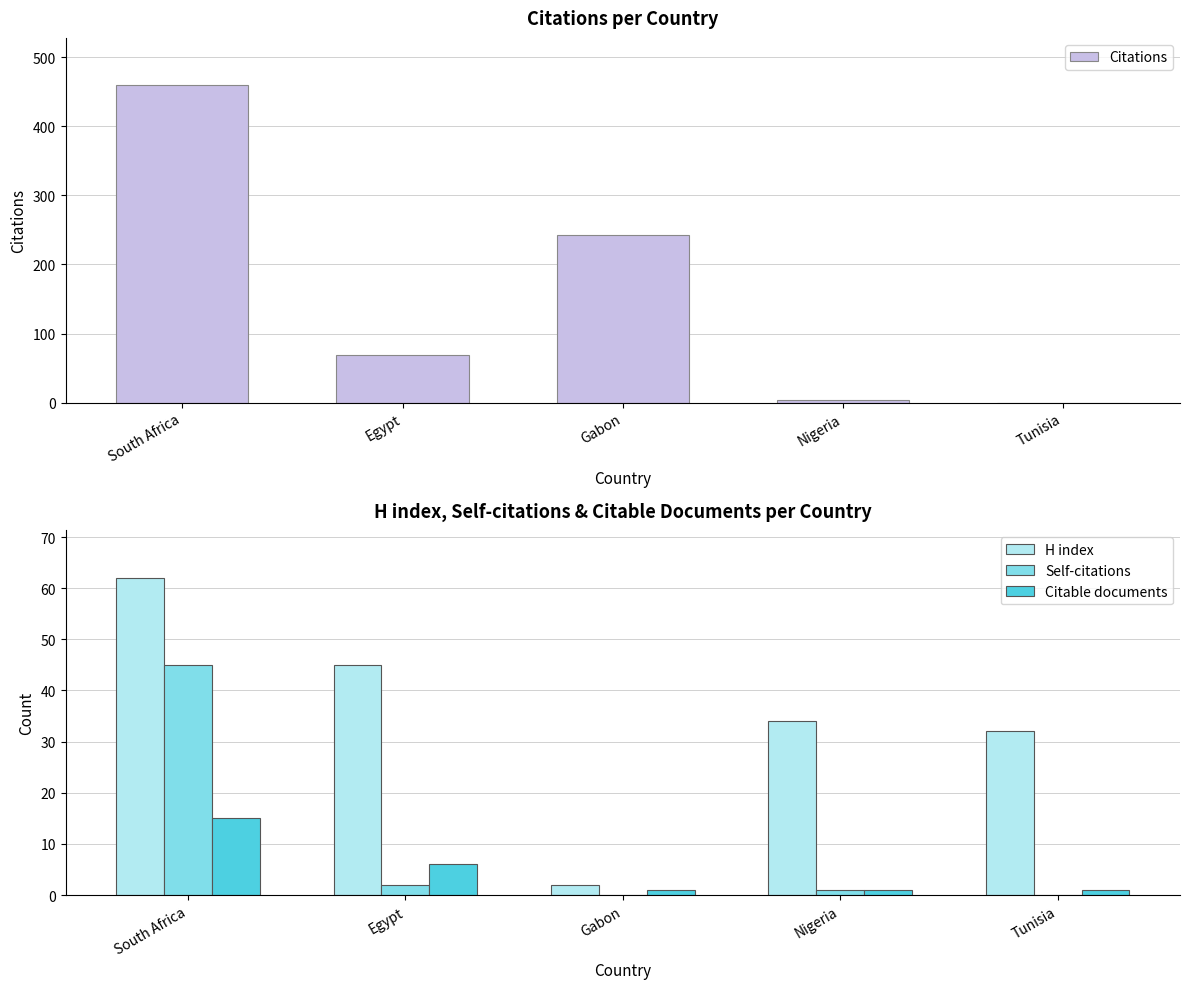

Reading left to right, what are all the values shown in this chart?

Citations: South Africa=459	Egypt=69	Gabon=243	Nigeria=4	Tunisia=0
H index: South Africa=62	Egypt=45	Gabon=2	Nigeria=34	Tunisia=32
Self-citations: South Africa=45	Egypt=2	Gabon=0	Nigeria=1	Tunisia=0
Citable documents: South Africa=15	Egypt=6	Gabon=1	Nigeria=1	Tunisia=1